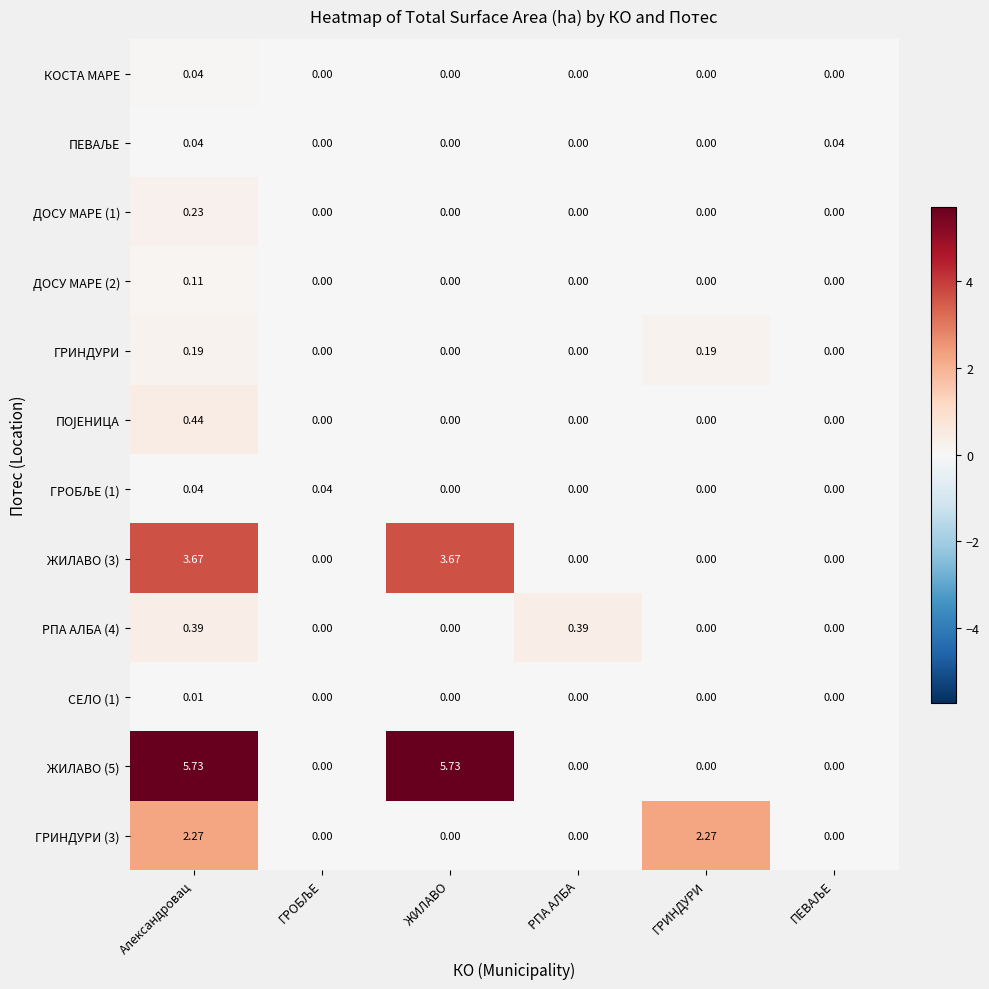

At which category is the sum across all series the highest?

Александровац